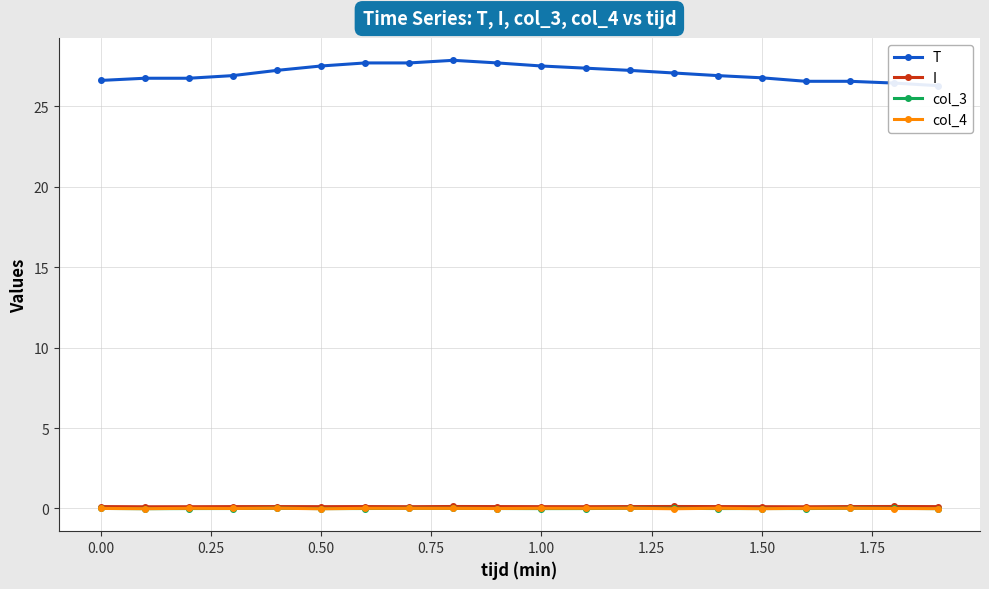

True or false: col_4 has more than 0 interior local peaks.

True